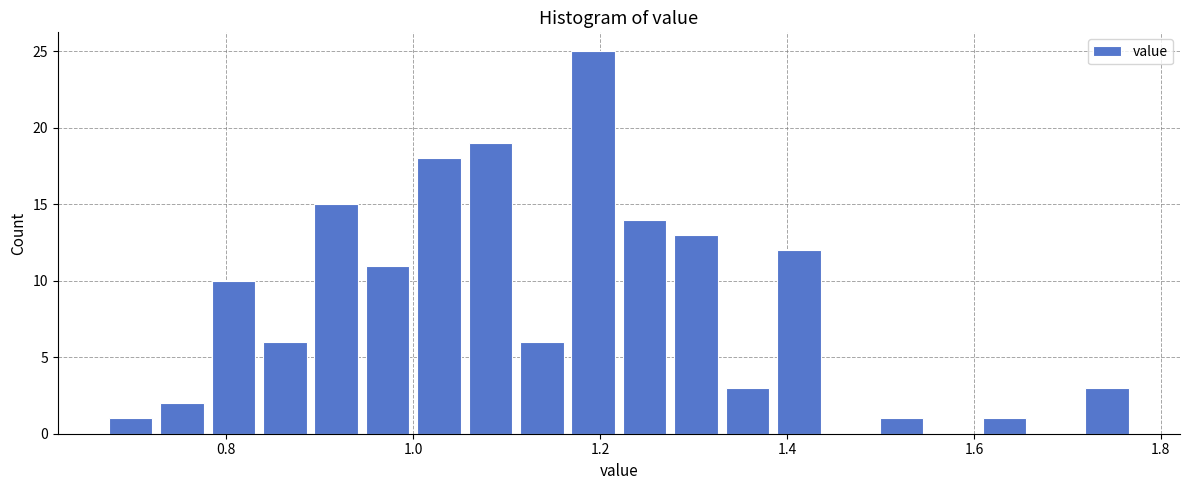

Around what value on the x-axis is the tallest bar? Give the approximate position of its centre, as read against the axis.

1.20